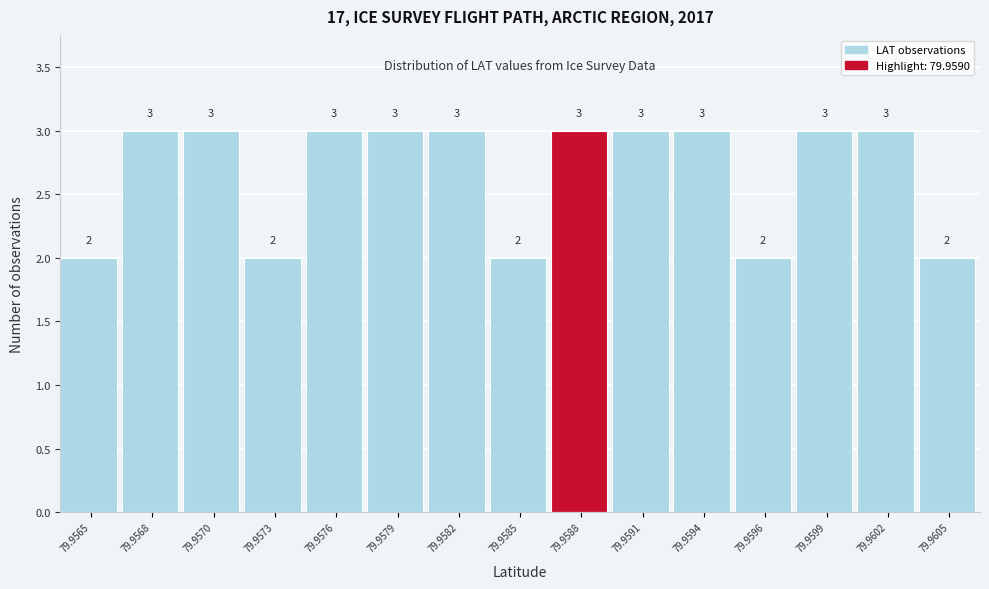

Reading right to left, transcribe all the data shown in this chart.

79.9605=2	79.9602=3	79.9599=3	79.9596=2	79.9594=3	79.9591=3	79.9588=3	79.9585=2	79.9582=3	79.9579=3	79.9576=3	79.9573=2	79.9570=3	79.9568=3	79.9565=2